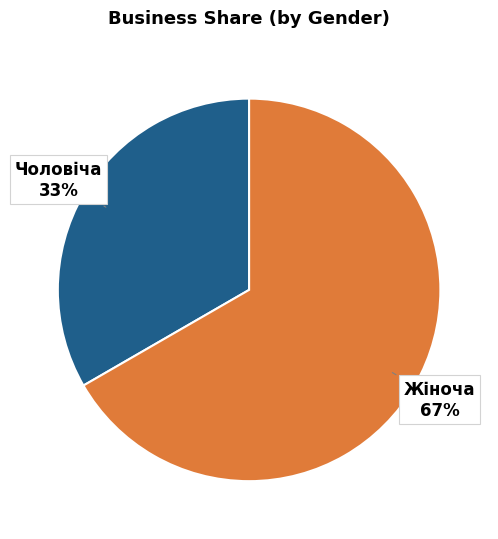

To the nearest percent, what is the average slice percentage?

50%